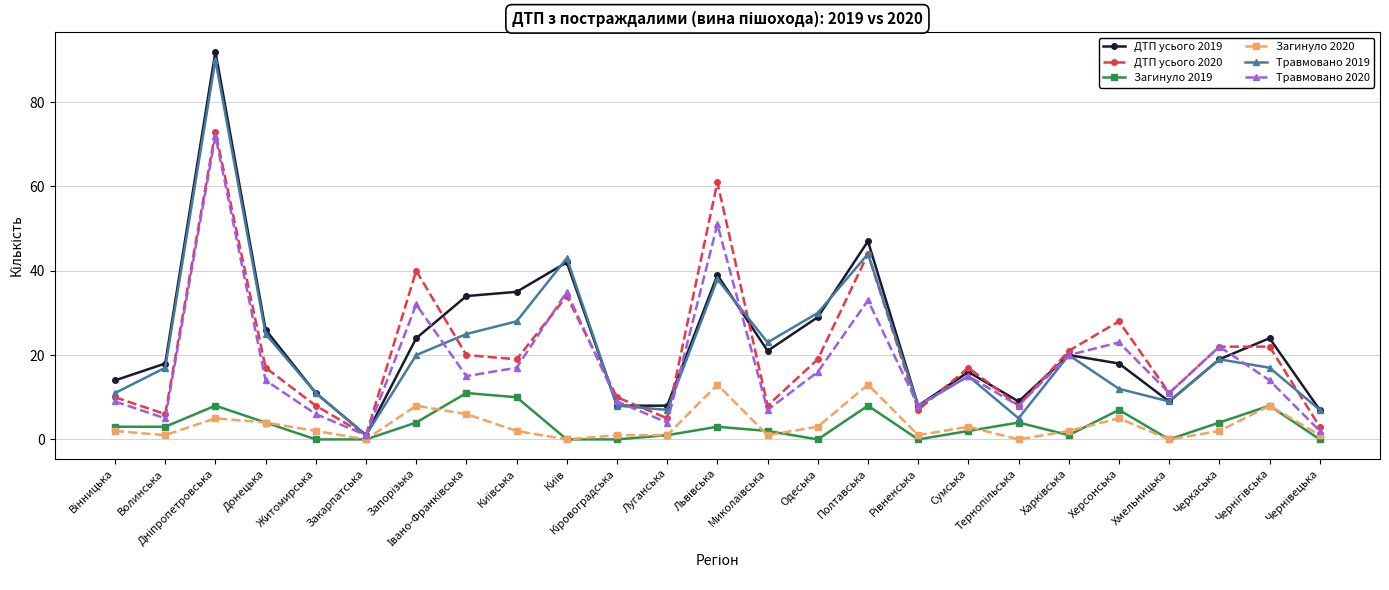

What is the maximum value shown in the chart?

92